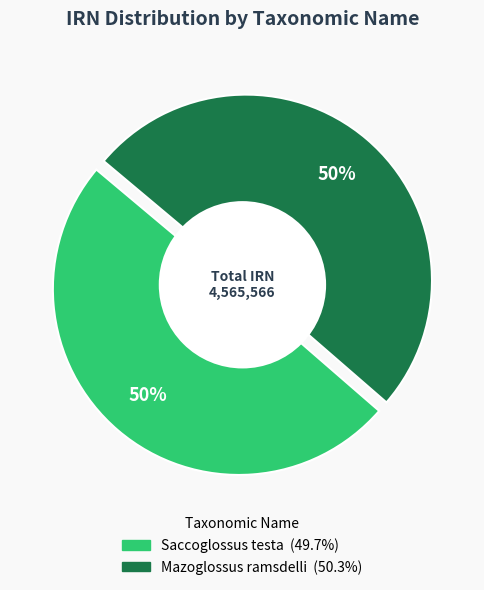

Which category has the biggest portion of the pie?

Mazoglossus ramsdelli